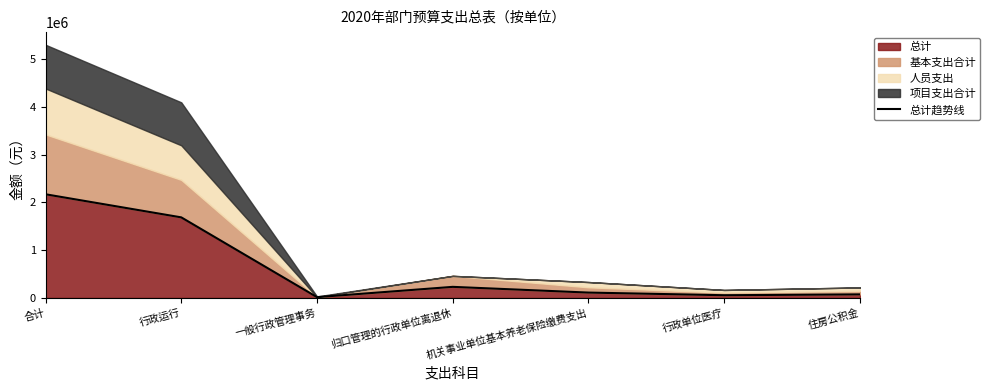

Reading left to right, transcribe all the data shown in this chart.

2168615.1	1685088.0	15000.0	230295.2	110406.5	55203.3	72622.1